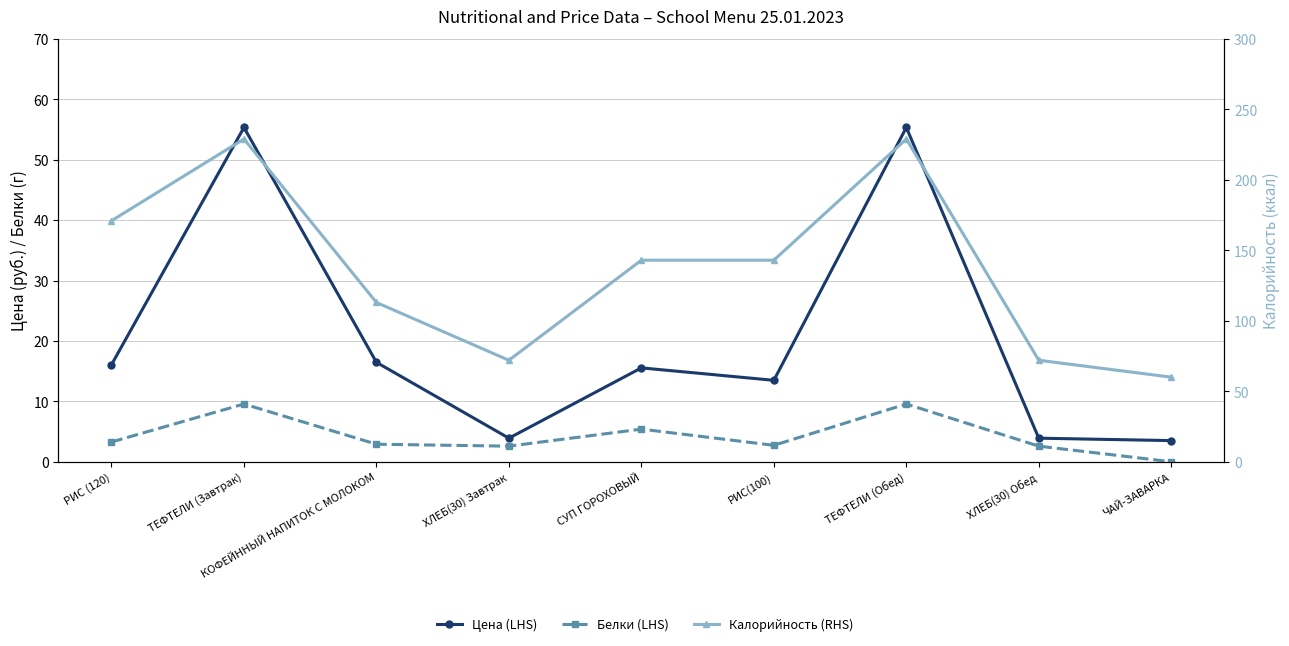

True or false: Калорийность (RHS) and Цена (LHS) intersect in this chart.

False